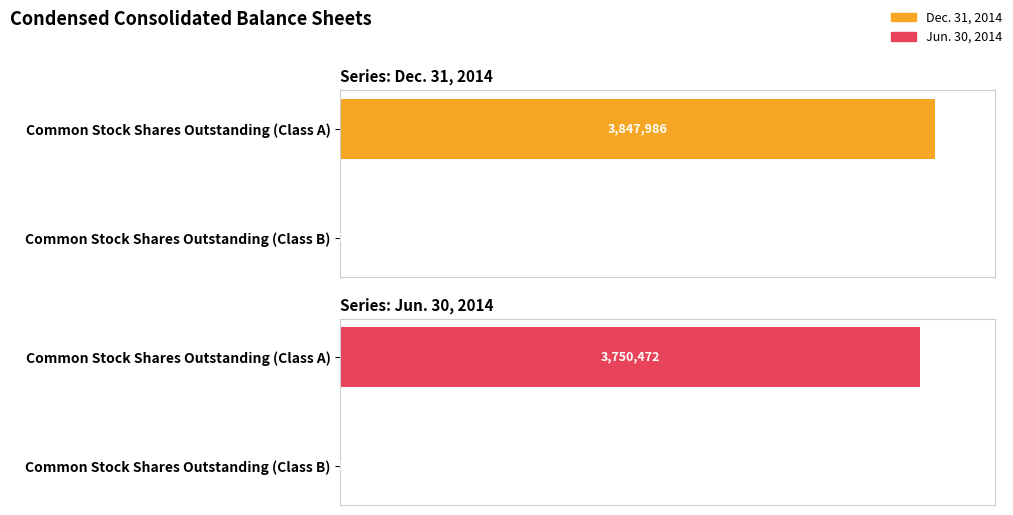

What are all the series names shown in the legend?

Dec. 31, 2014, Jun. 30, 2014